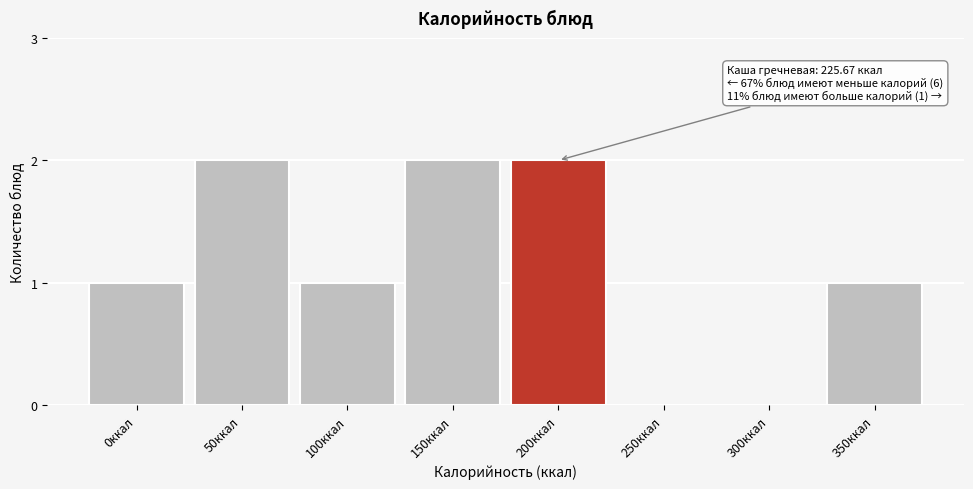

Reading left to right, extract all data points from this chart.

0ккал=1	50ккал=2	100ккал=1	150ккал=2	200ккал=2	250ккал=0	300ккал=0	350ккал=1